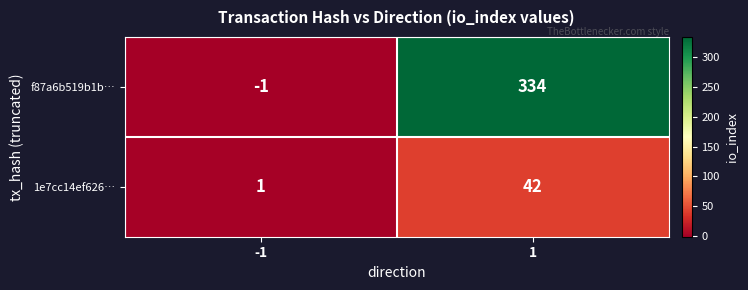

What is the difference between the maximum and minimum values in the f87a6b519b1b… series?

335